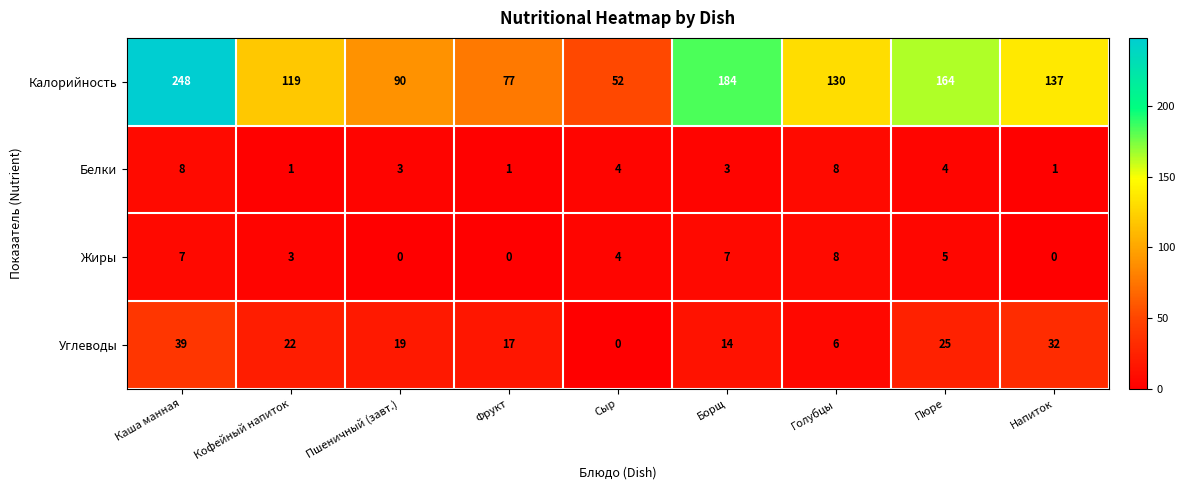

Which category has the highest value across all series?

Каша манная